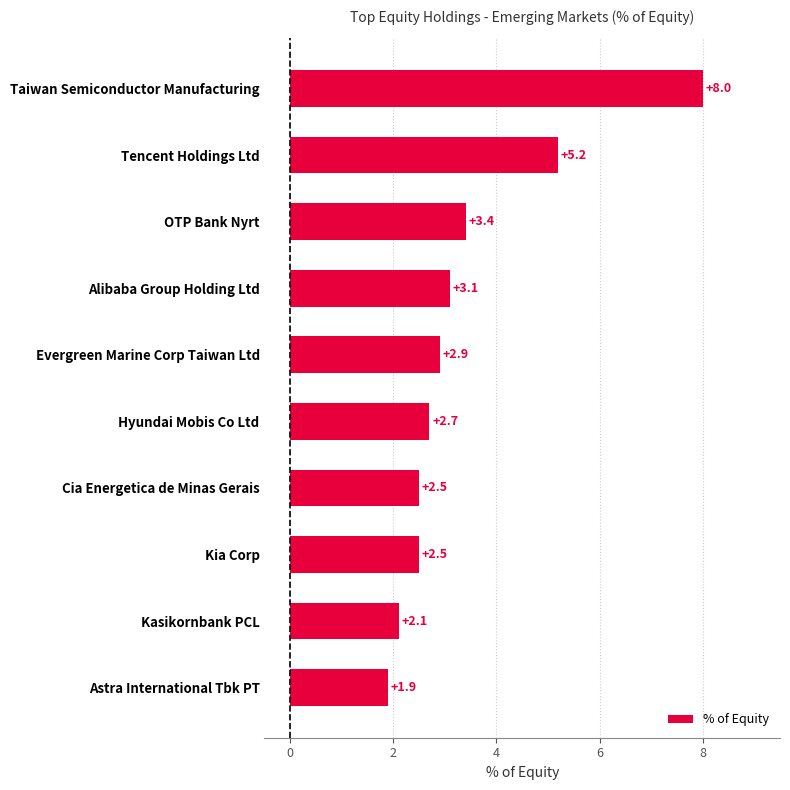

How many series are shown in this chart?

1